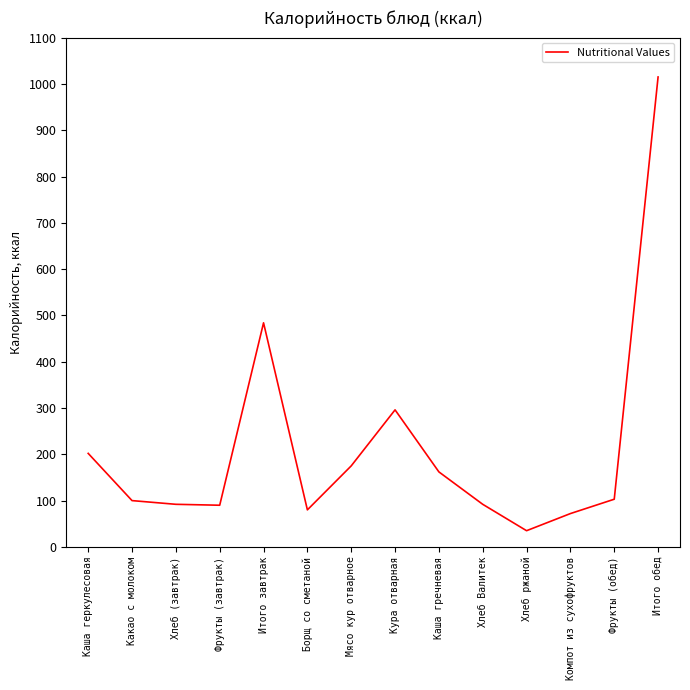

What is the difference between the values at Какао с молоком and Компот из сухофруктов?

28